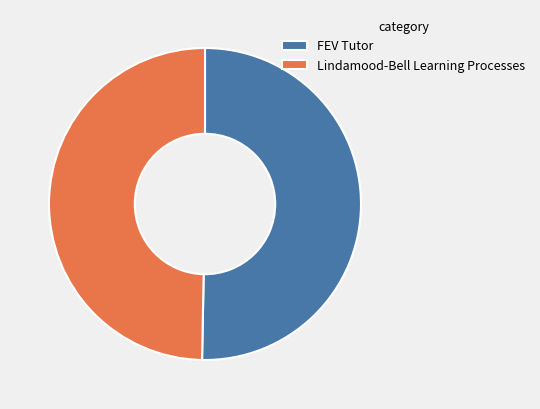

Which category accounts for the majority?

FEV Tutor